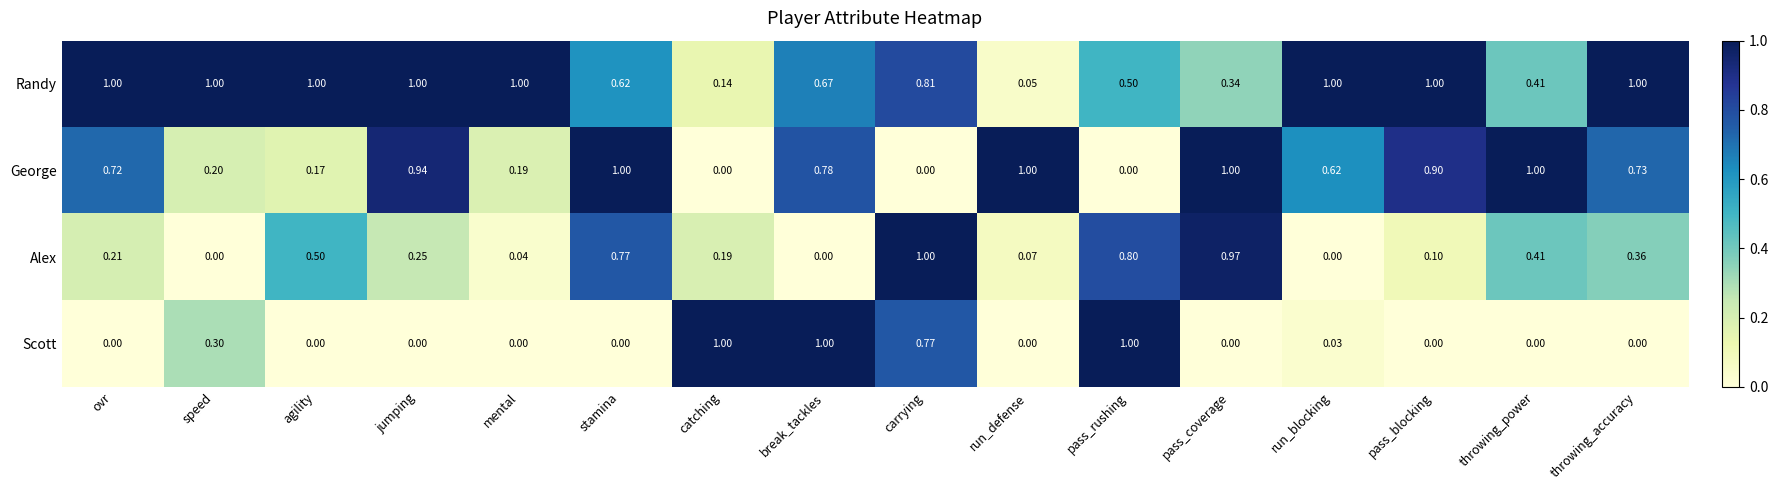

Rank the series at pass_rushing from lowest to highest value.

George, Randy, Alex, Scott